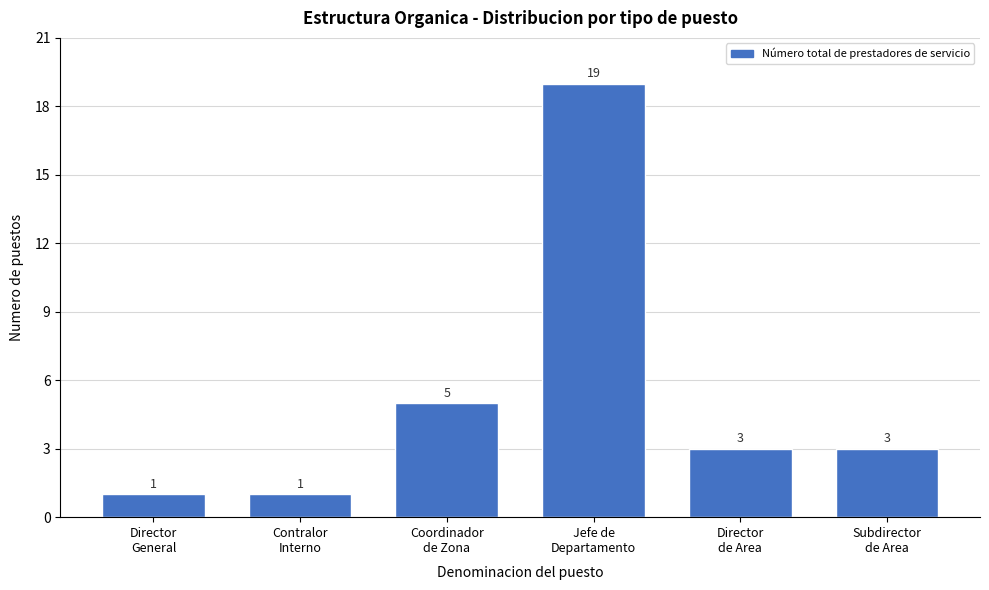

Reading right to left, list all the values displayed in this chart.

3	3	19	5	1	1